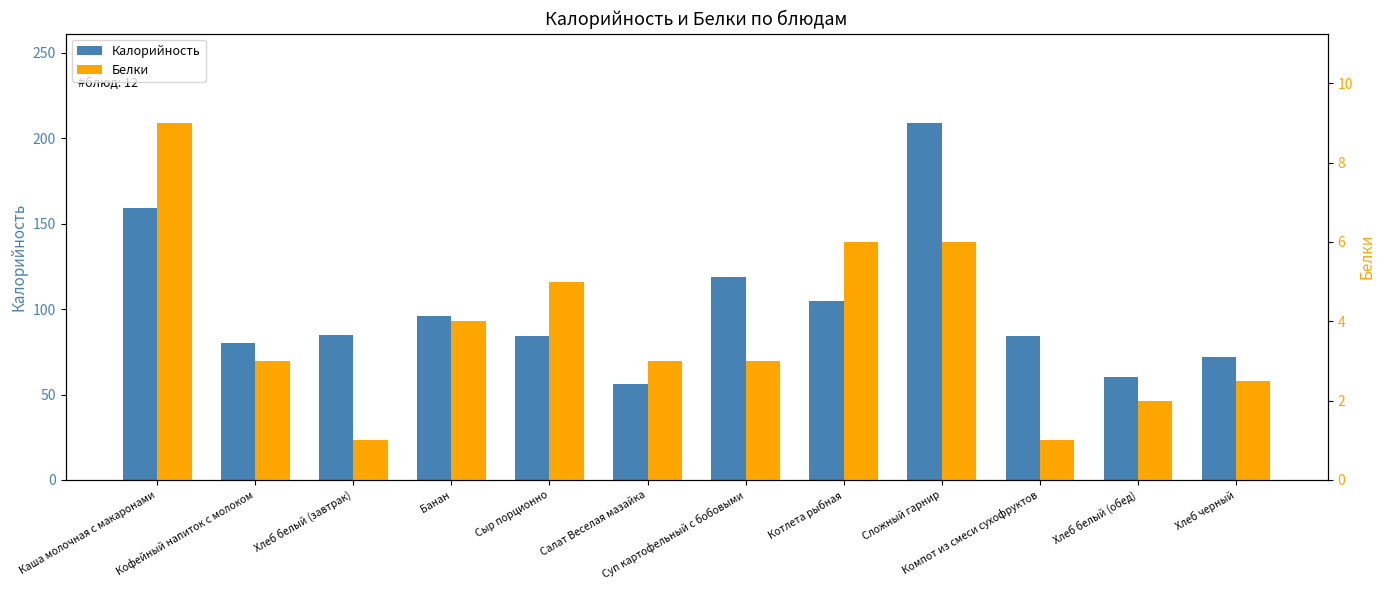

What is the average value of the Калорийность series?

100.8